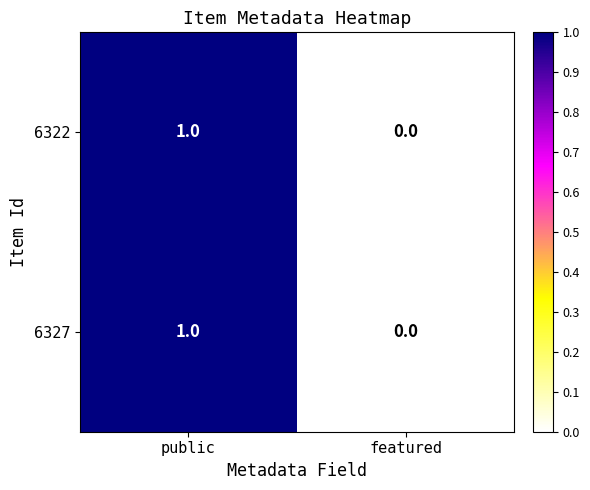

Reading left to right, what are all the values shown in this chart?

6322: 1	0
6327: 1	0